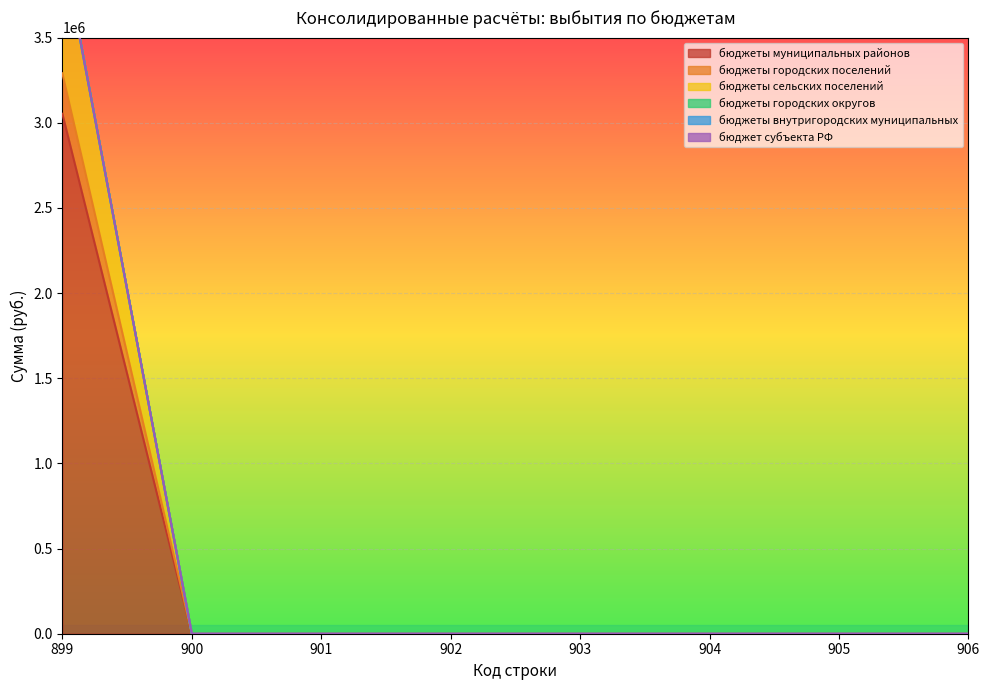

What is the highest value of the бюджеты муниципальных районов series?

3052919.9